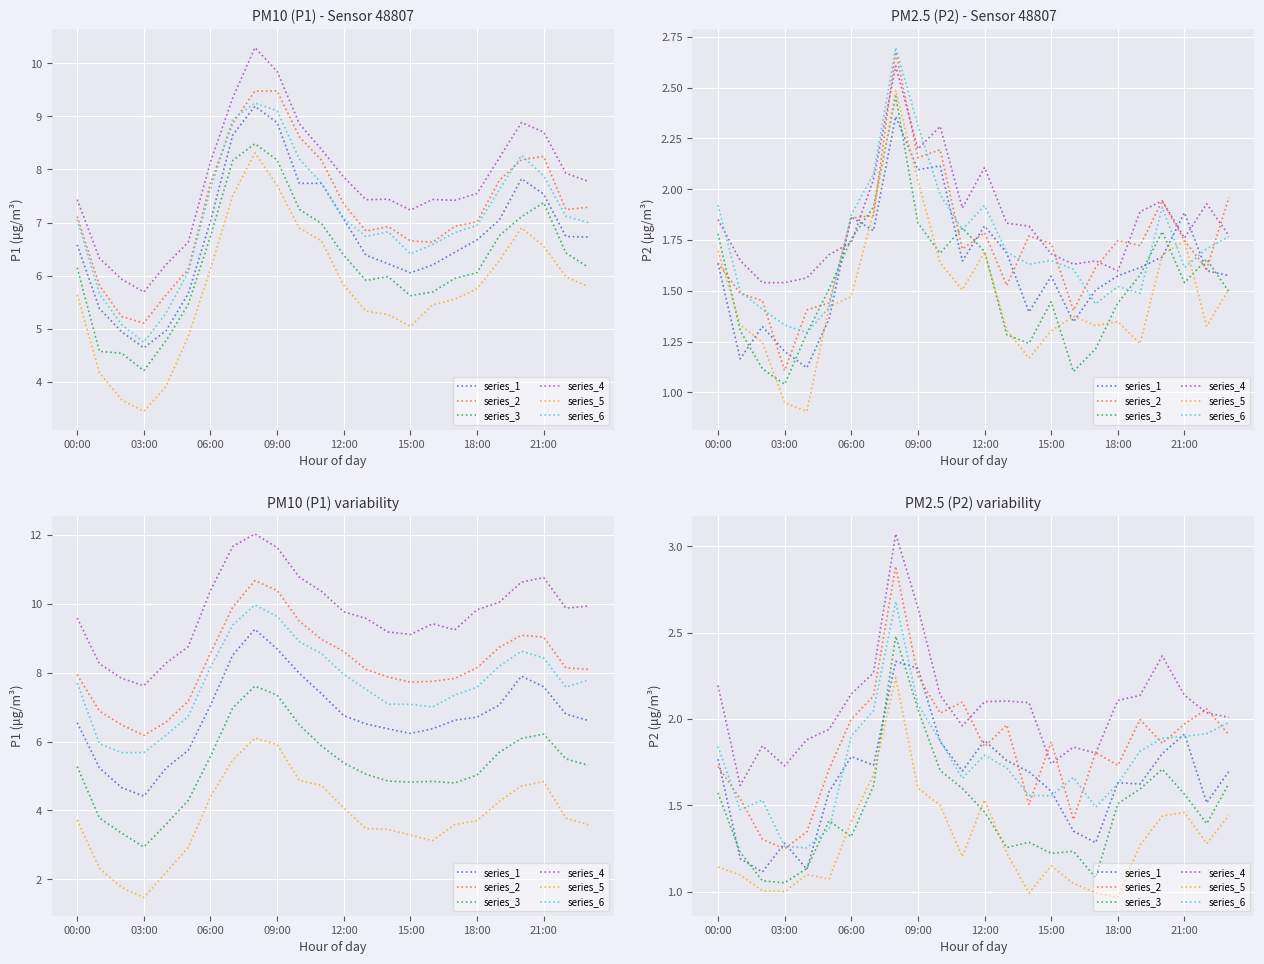

What is the label of the 15th point from the left?

14